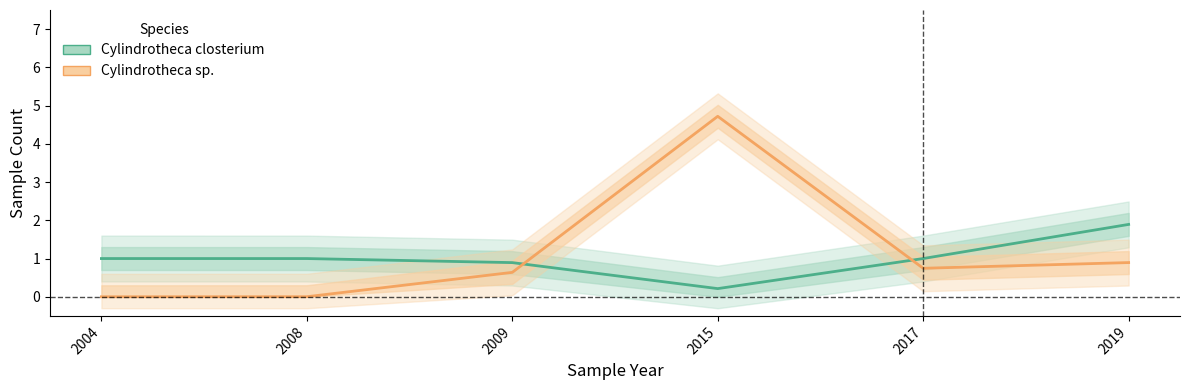

True or false: Cylindrotheca sp. has a value of 0.0 at 2008.

True